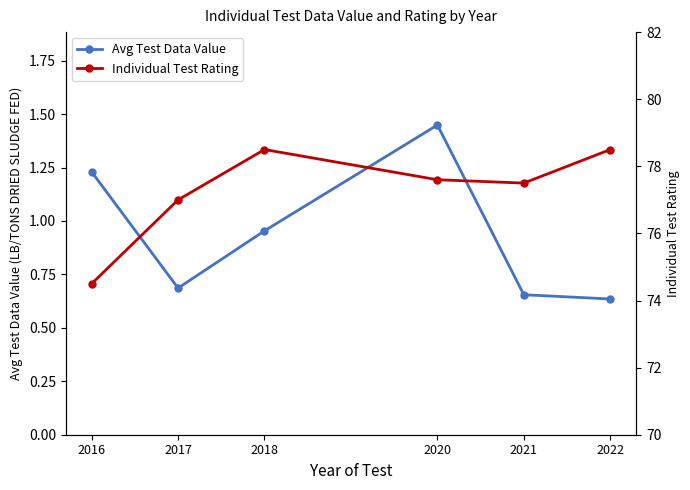

What is the smallest value displayed?

0.6